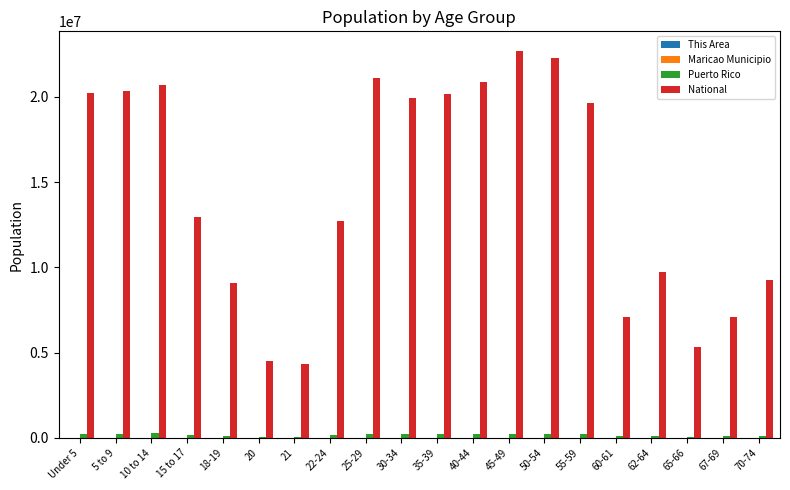

At which label is National closest to 13531442?

15 to 17